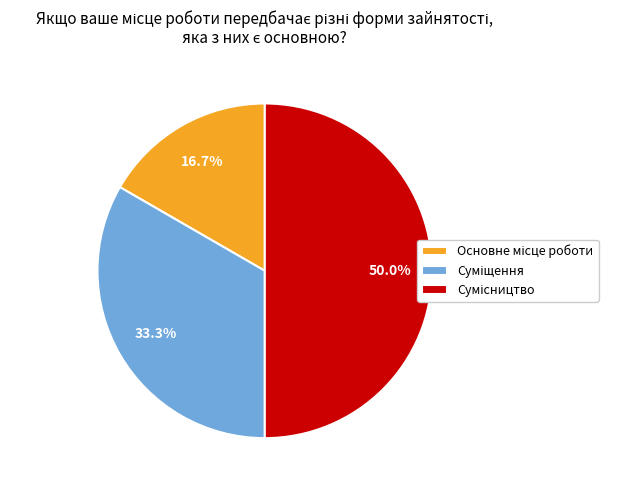

Between Суміщення and Сумісництво, which is larger?

Сумісництво